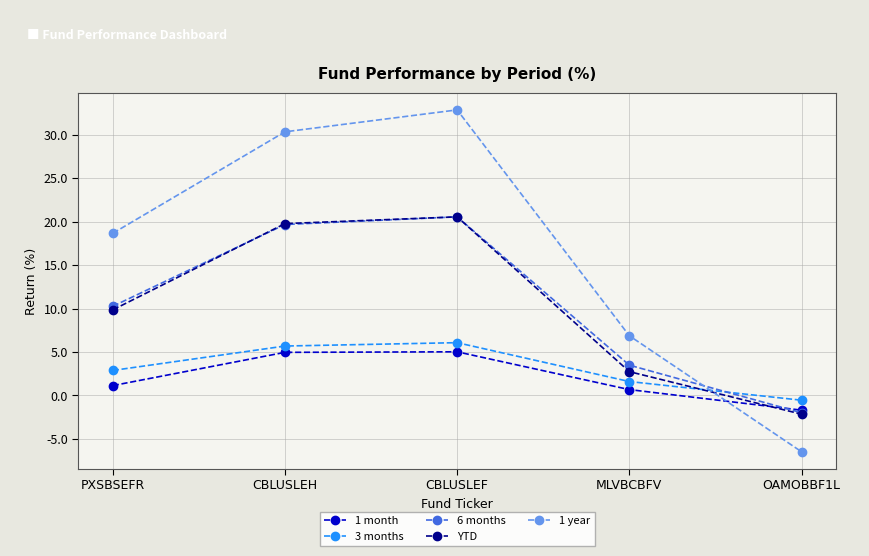

Is it true that 1 year equals 18.7 at PXSBSEFR?

True